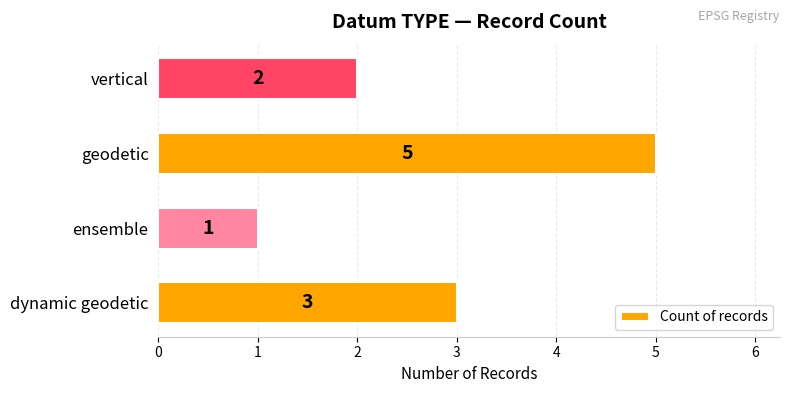

The chart shows a value of 3 at dynamic geodetic. True or false?

True